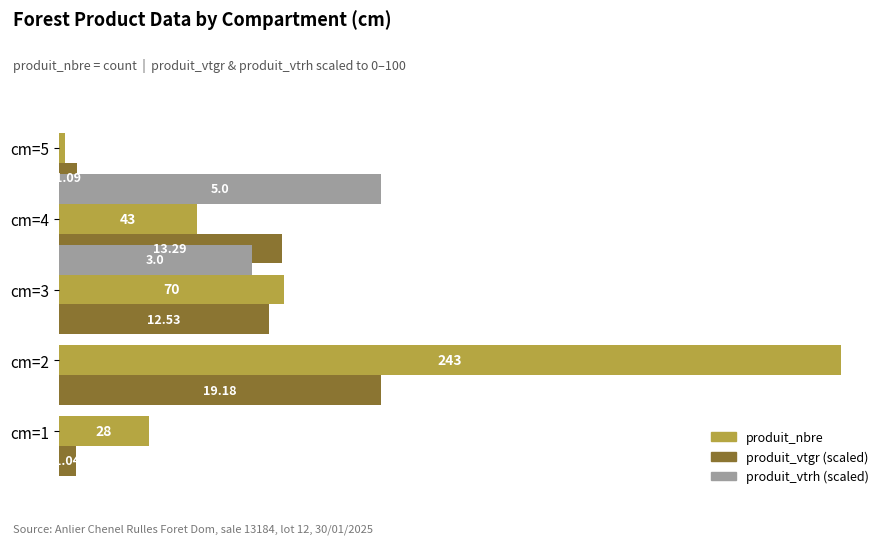

At cm=3, list the series in order from largest to smallest.

produit_nbre, produit_vtgr, produit_vtrh